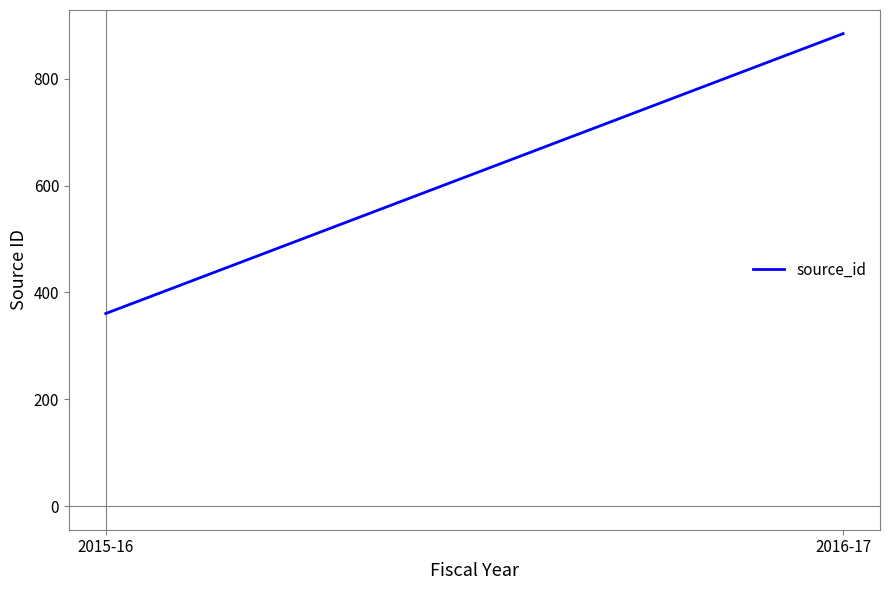

Does the chart have visible grid lines?

No